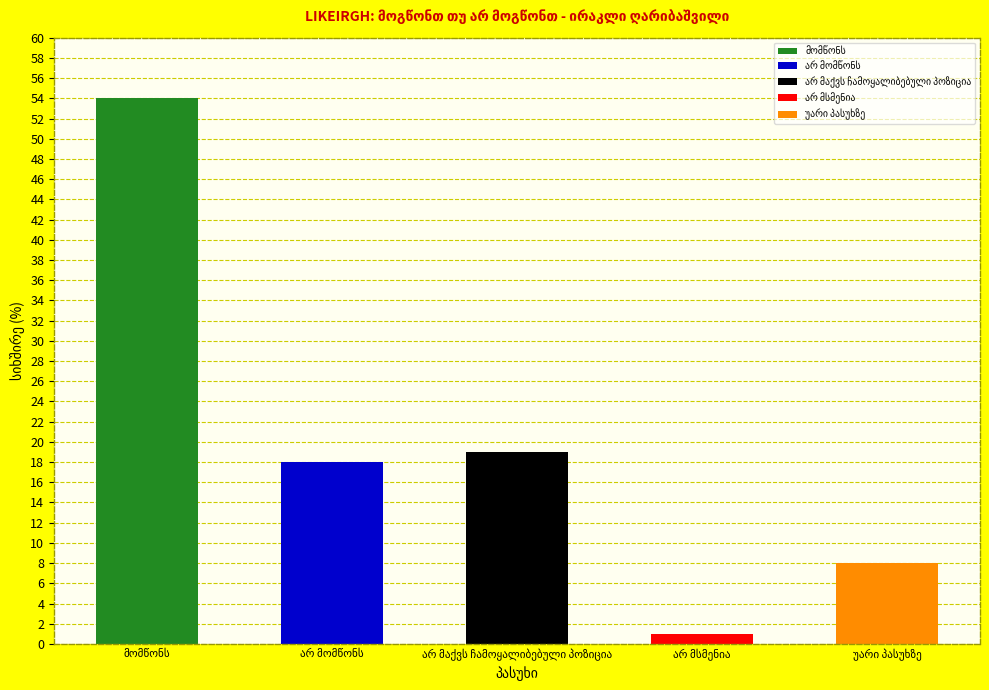

What is the sum of the values at არ მაქვს ჩამოყალიბებული პოზიცია and არ მსმენია?

20